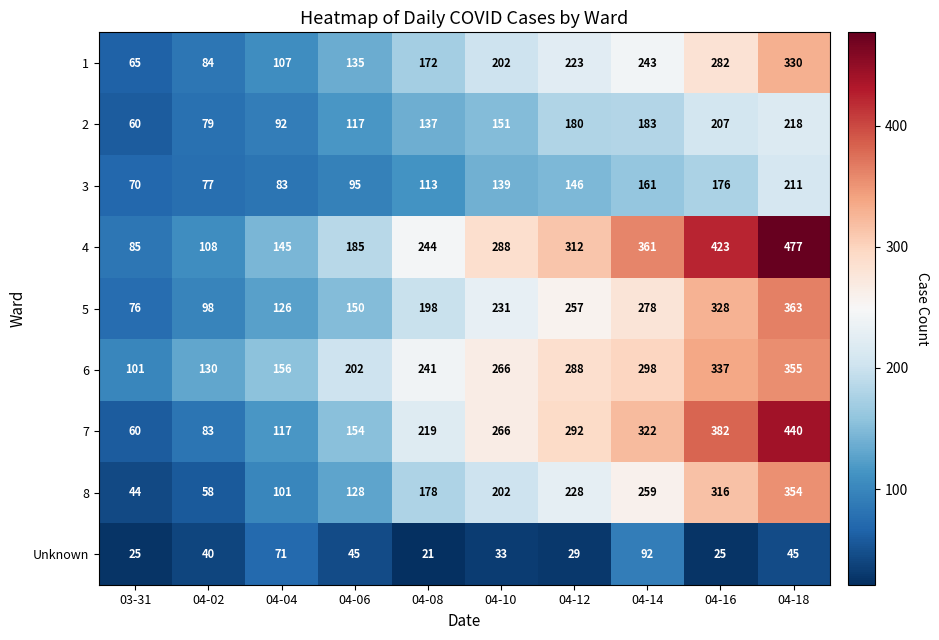

True or false: Unknown has a value of 7 at 04-12.

False